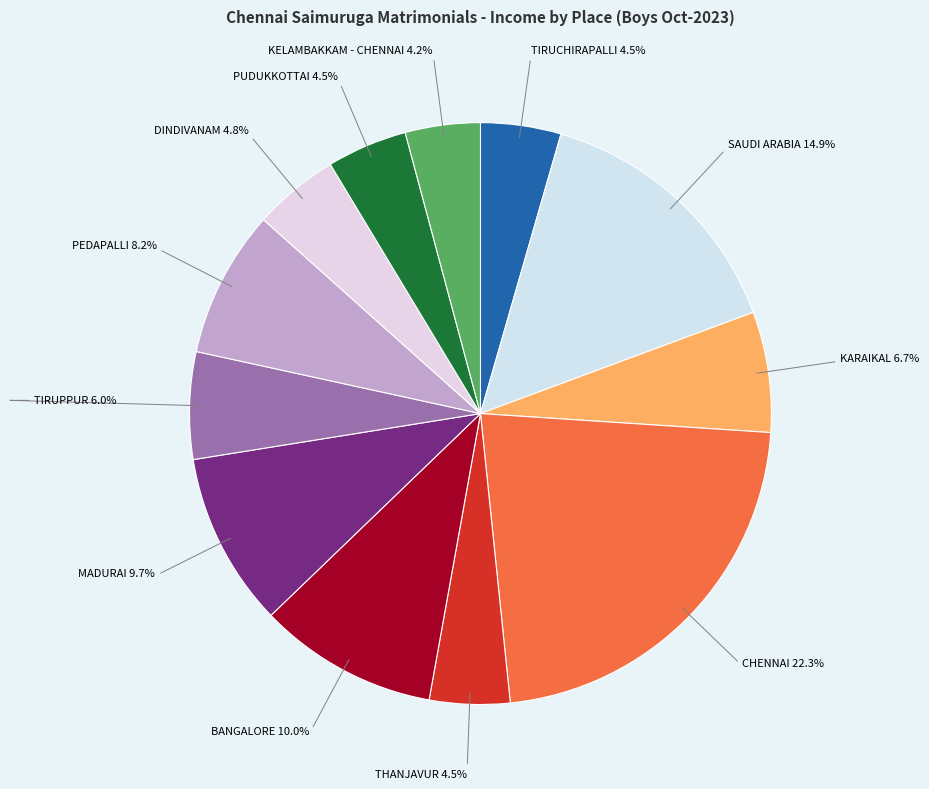

What is the ratio of the value at CHENNAI to the value at BANGALORE?

2.2